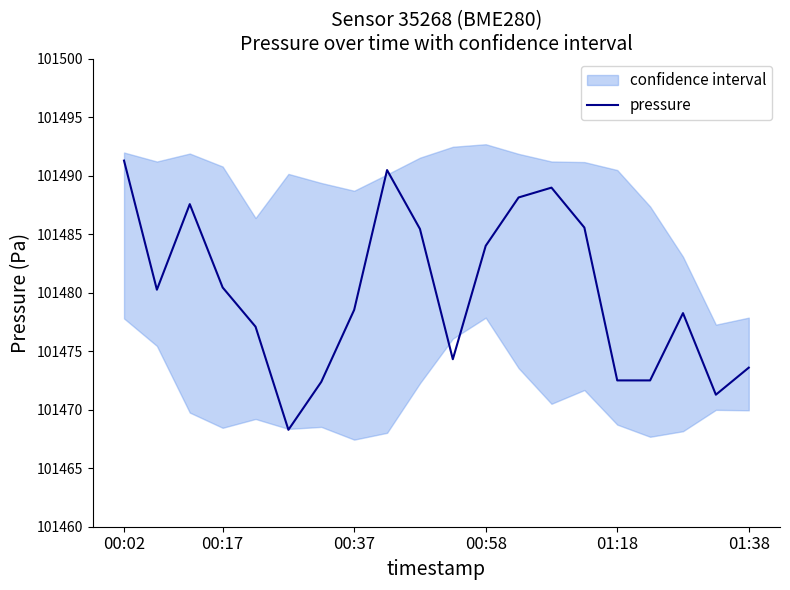

Is it true that pressure equals 101480.4 at 00:17?

True